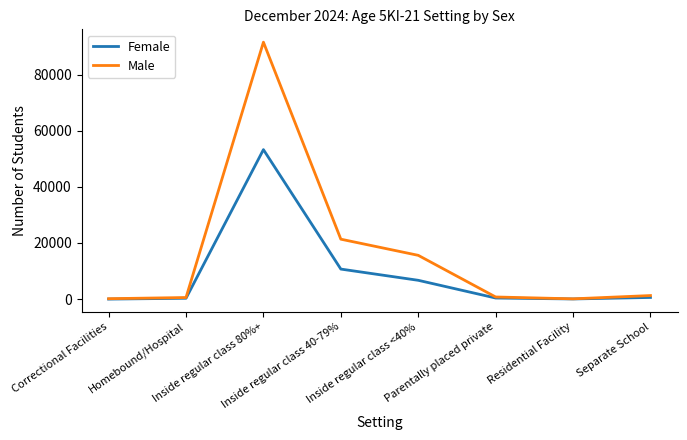

What is the difference between the Female values at Parentally placed private and Inside regular class 40-79%?

10307